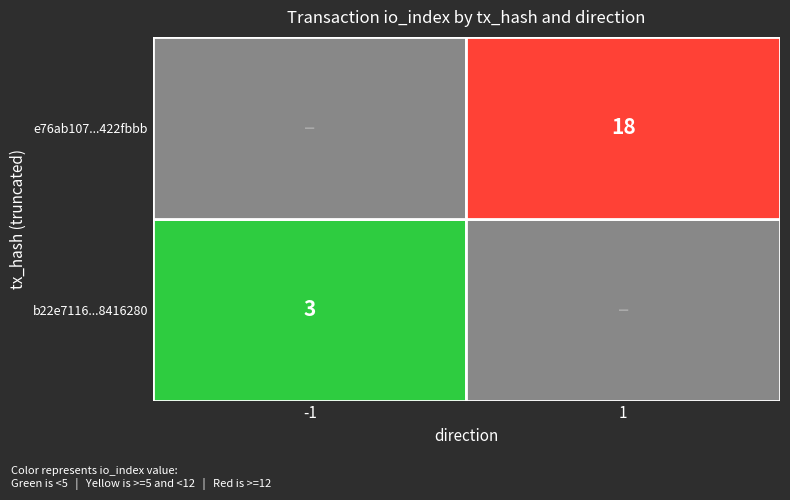

At how many categories does at least one series exceed 9?

1